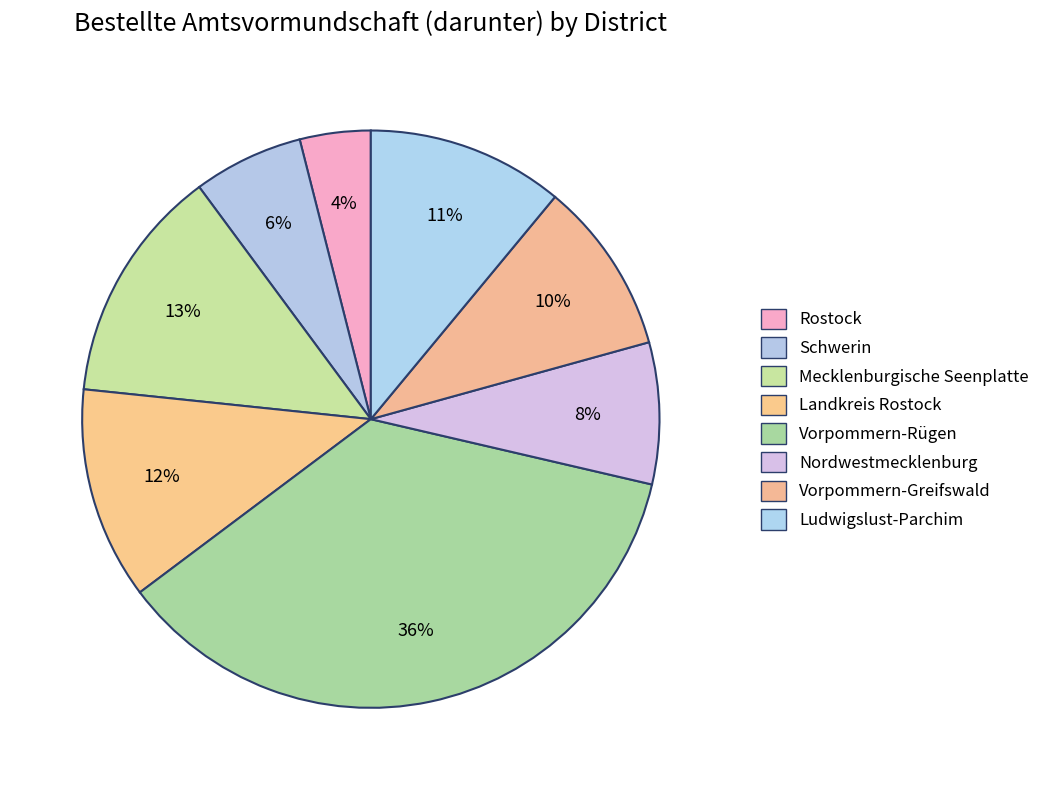

Is it true that Mecklenburgische Seenplatte is 13% of the pie?

True